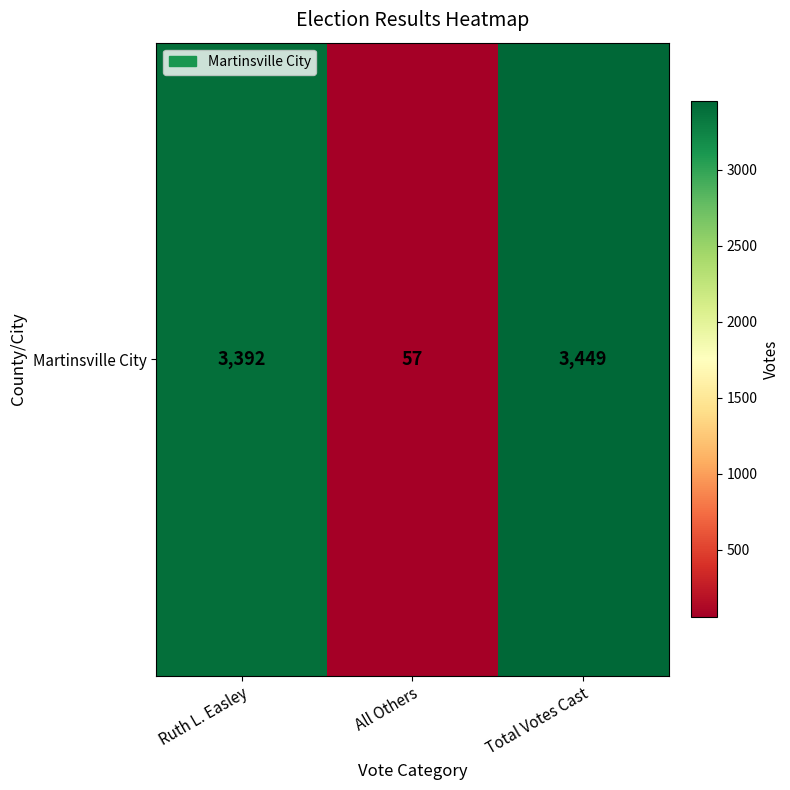

True or false: the data shows 57 at All Others.

True